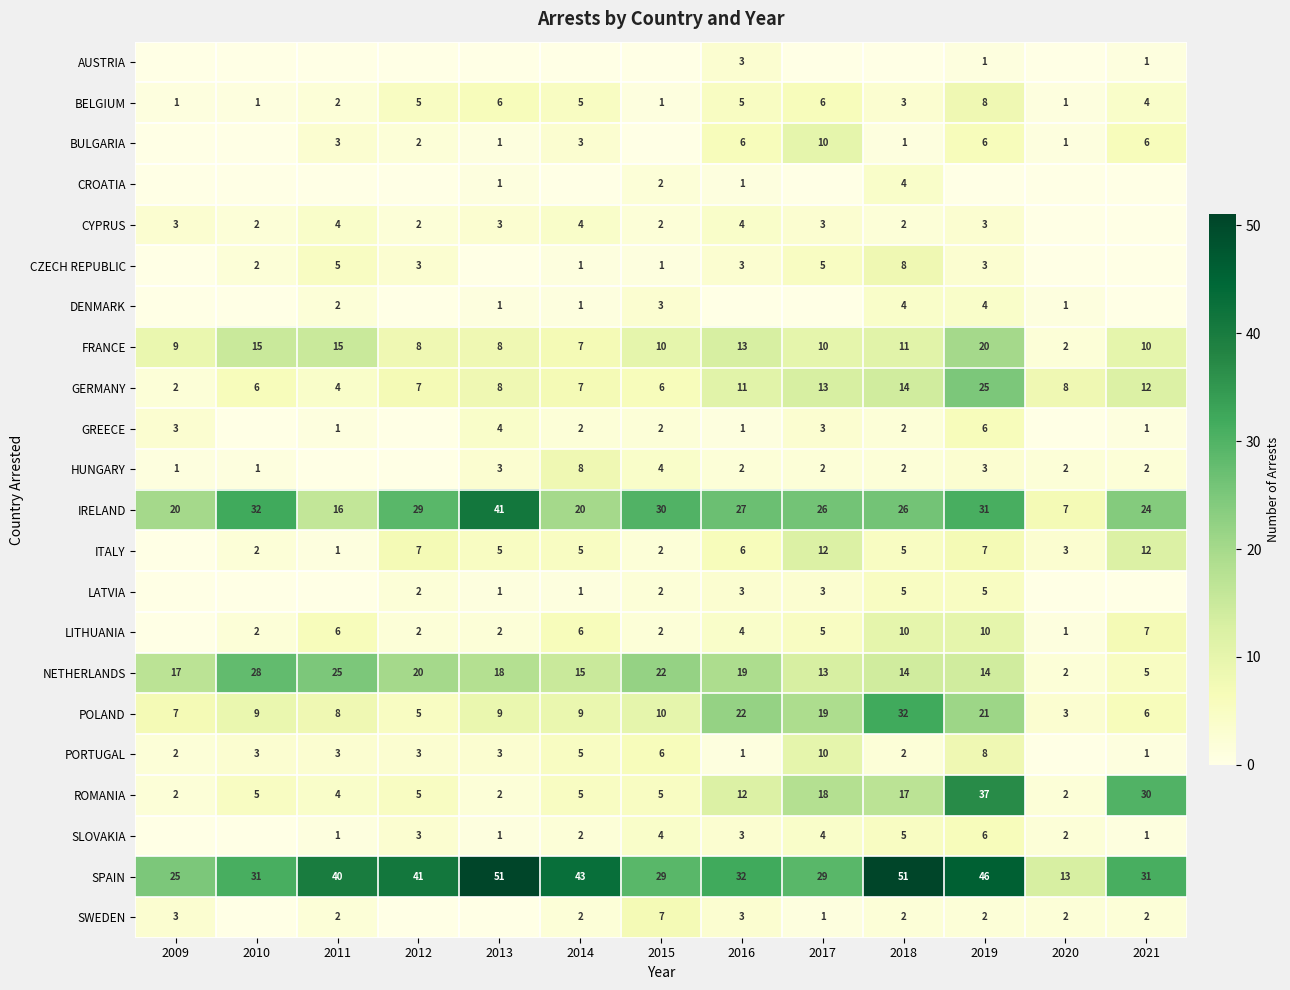

Is it true that IRELAND equals 7 at 2020?

True